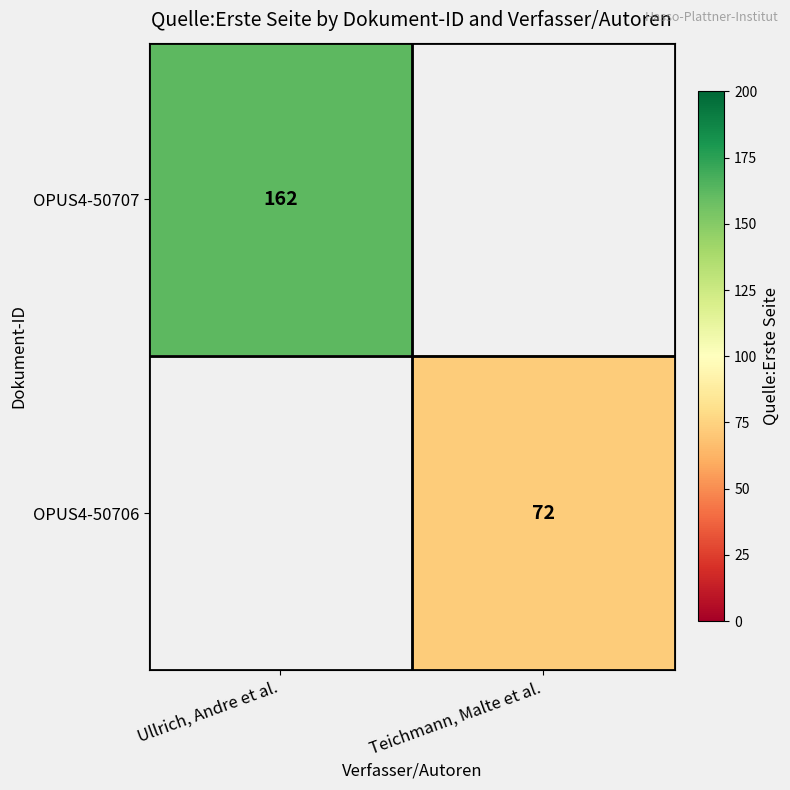

The OPUS4-50706 series shows 72 at Teichmann, Malte et al.. True or false?

True